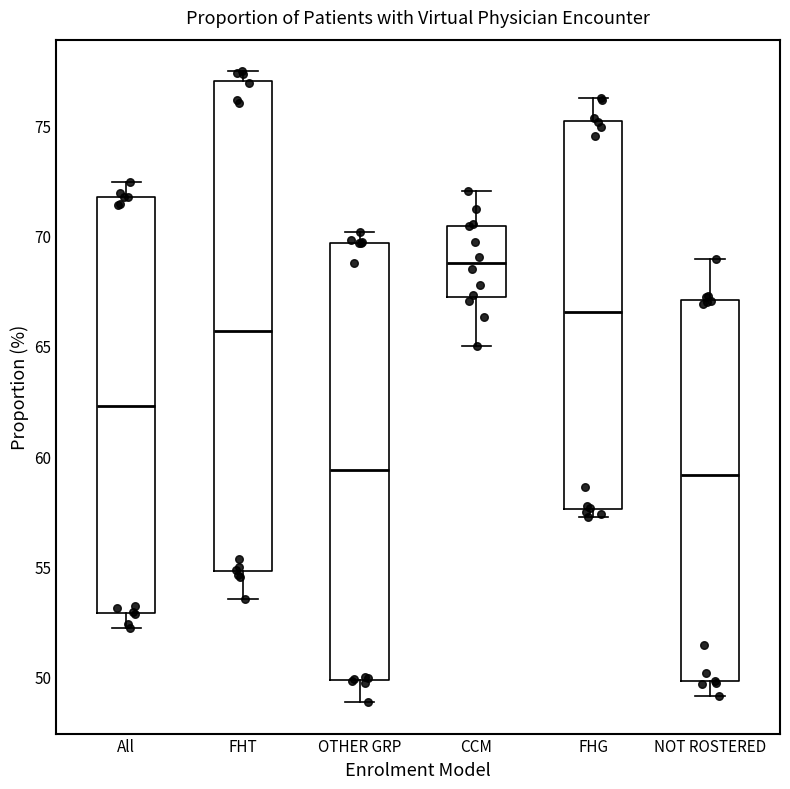

Reading left to right, transcribe this box plot: for each box, give where its median line is, the range the box spans, and where its two whiskers end, as read against the y-axis. The values are not printed on the chart, so give them approximately, as read against the axis.

All: median 62.5, box 53.0 to 72.0, whiskers 52.0 to 72.5
FHT: median 65.5, box 55.0 to 77.0, whiskers 53.5 to 77.5
OTHER GRP: median 59.5, box 50.0 to 69.5, whiskers 49.0 to 70.0
CCM: median 69.0, box 67.0 to 70.5, whiskers 65.0 to 72.0
FHG: median 66.5, box 57.5 to 75.0, whiskers 57.0 to 76.0
NOT ROSTERED: median 59.0, box 50.0 to 67.0, whiskers 49.0 to 69.0